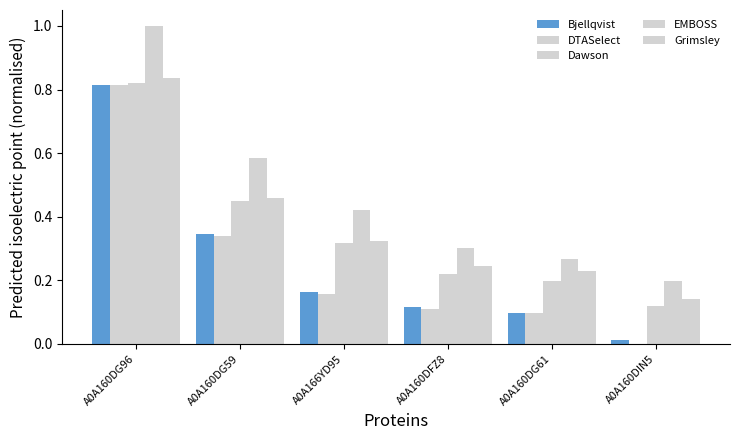

At which label does EMBOSS reach its peak?

A0A160DG96